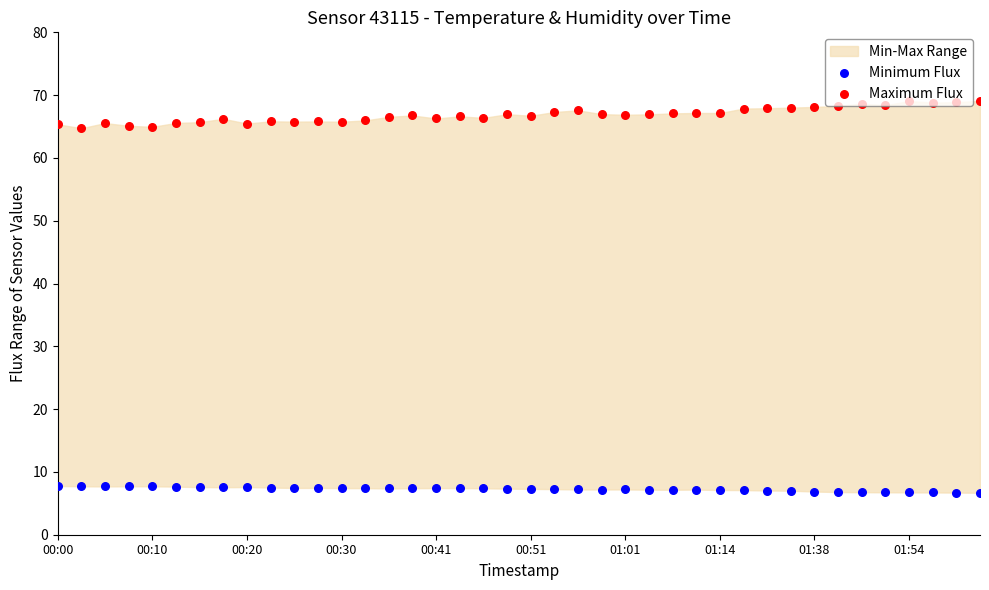

Is the value of Minimum Flux at 38 greater than the value of Maximum Flux at 39?

No